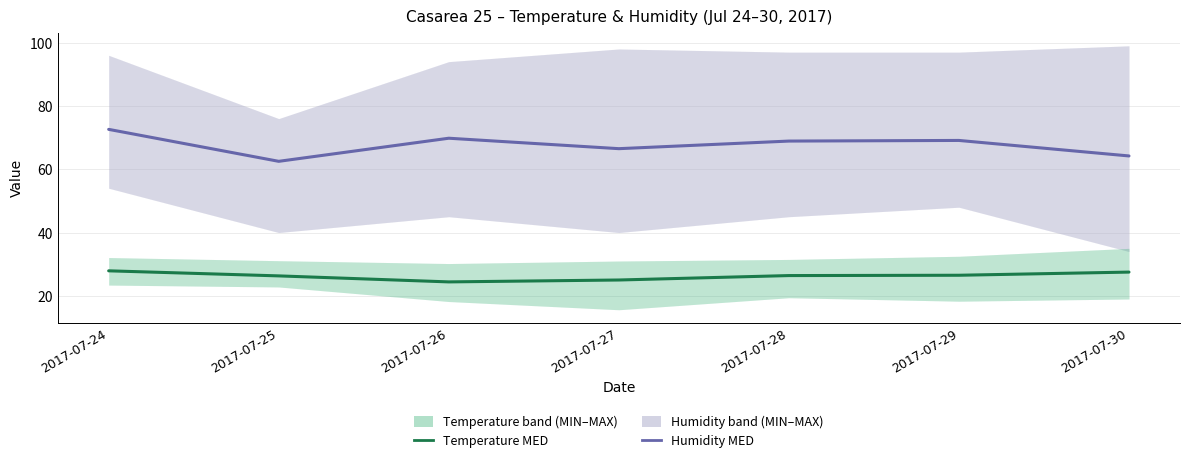

What is the value of the Temp MED point at the 1st from the left?

27.9